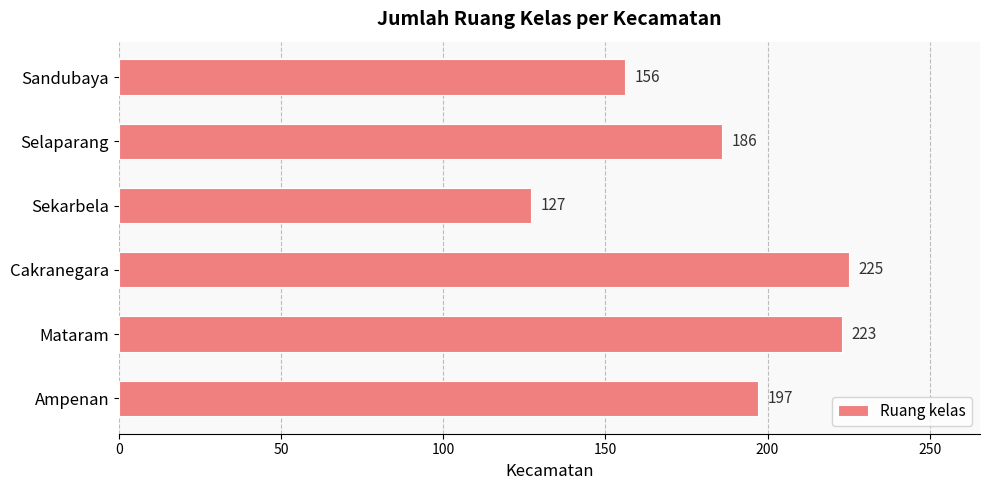

How many bars are there in total?

6